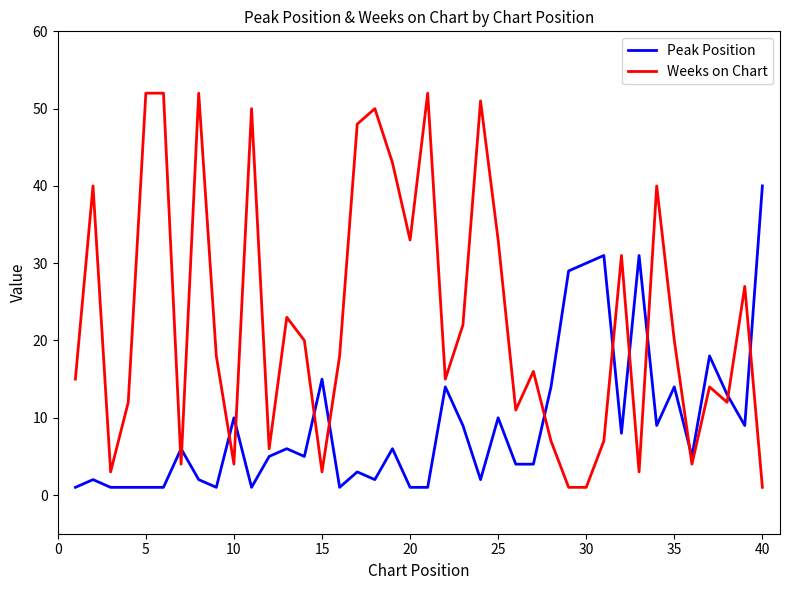

Rank the series by their average value, from lowest to highest.

Peak Position, Weeks on Chart